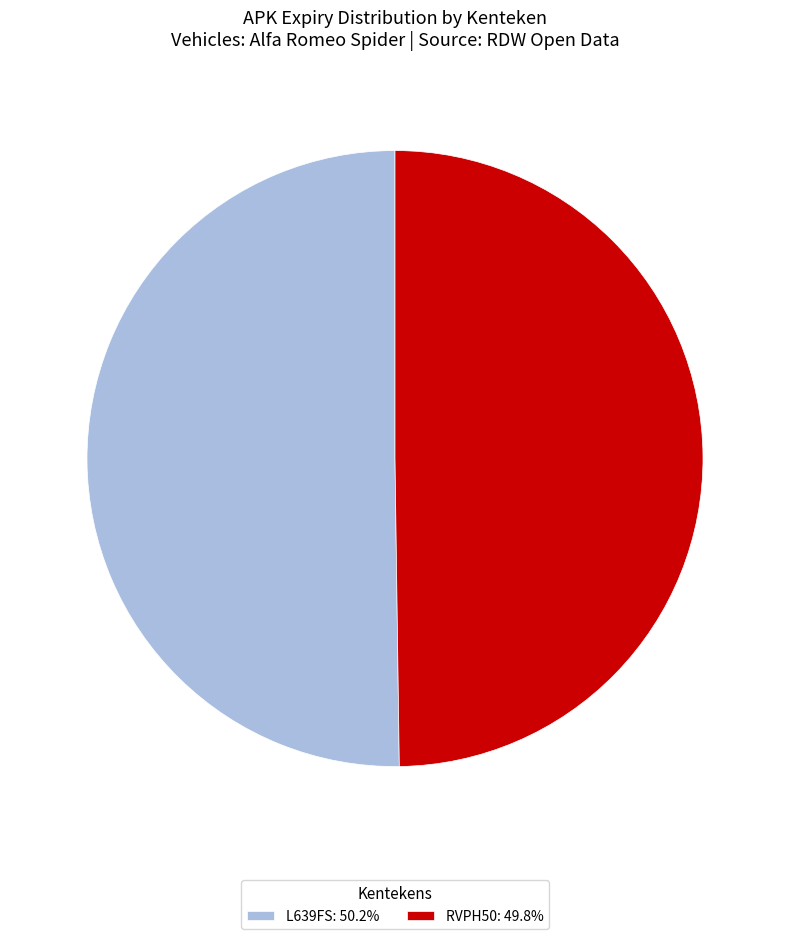

Do RVPH50: 49.8% and L639FS: 50.2% together represent more than half of the pie?

Yes